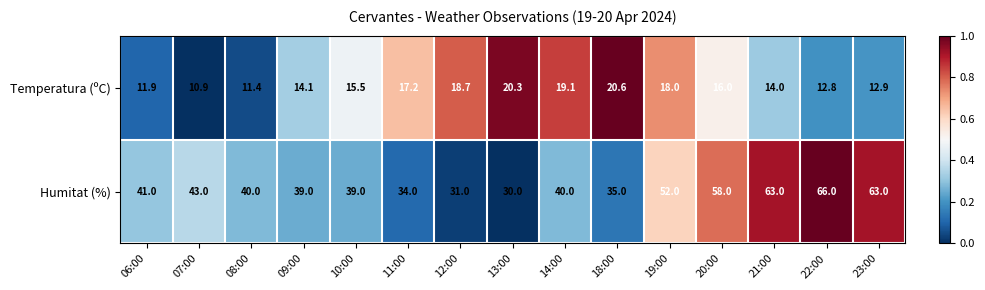

Reading right to left, extract all data points from this chart.

Temperatura (ºC): 12.9	12.8	14.0	16.0	18.0	20.6	19.1	20.3	18.7	17.2	15.5	14.1	11.4	10.9	11.9
Humitat (%): 63.0	66.0	63.0	58.0	52.0	35.0	40.0	30.0	31.0	34.0	39.0	39.0	40.0	43.0	41.0